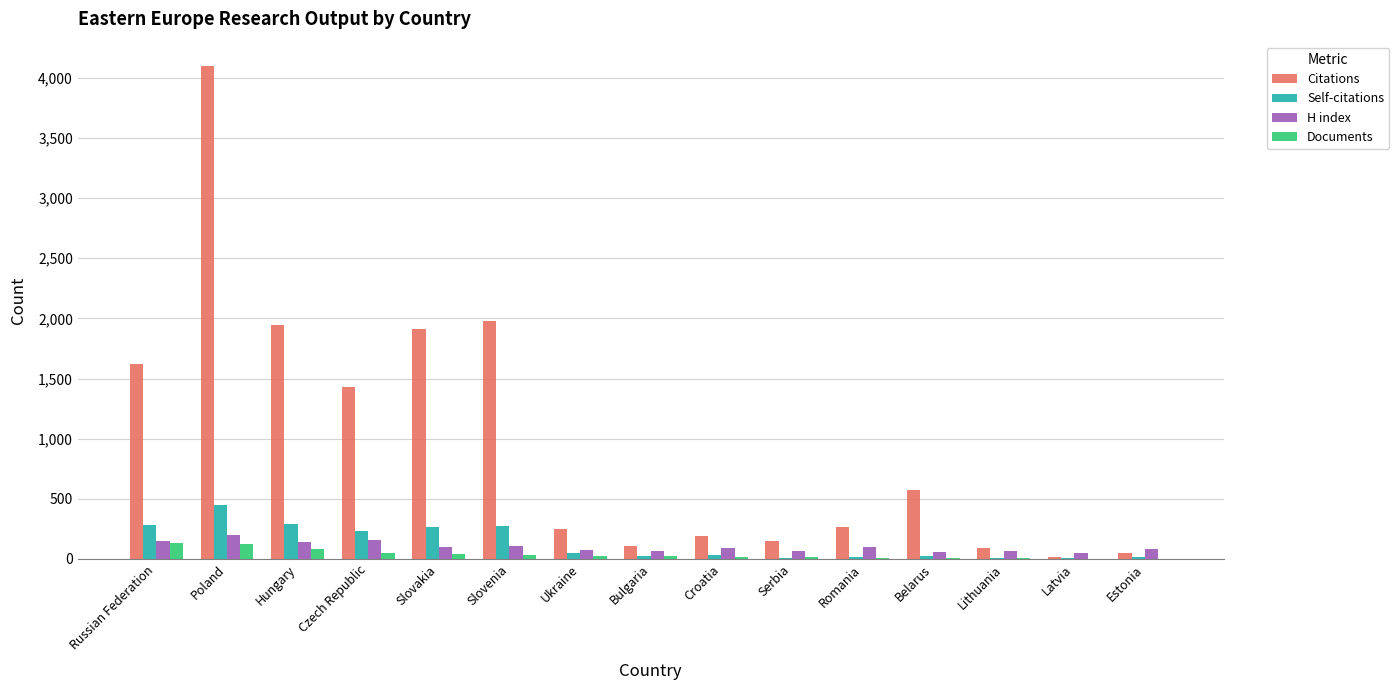

Is it true that H index equals 106 at Slovenia?

True